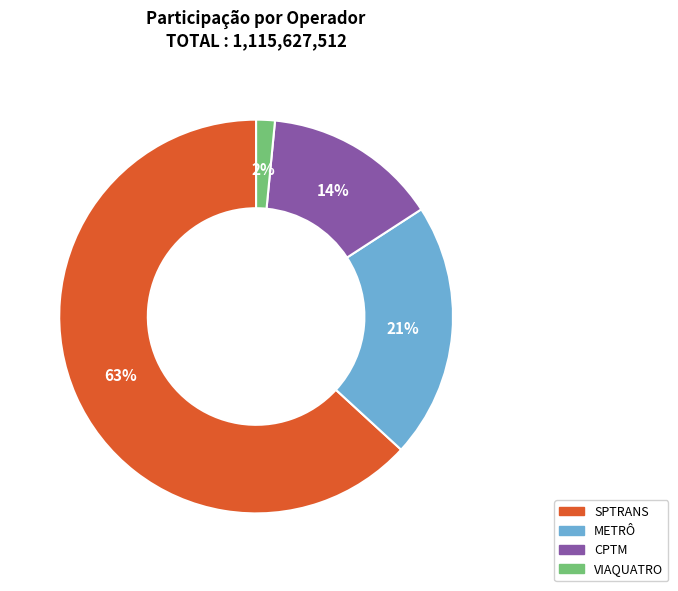

To the nearest percent, what portion does METRÔ represent?

21%